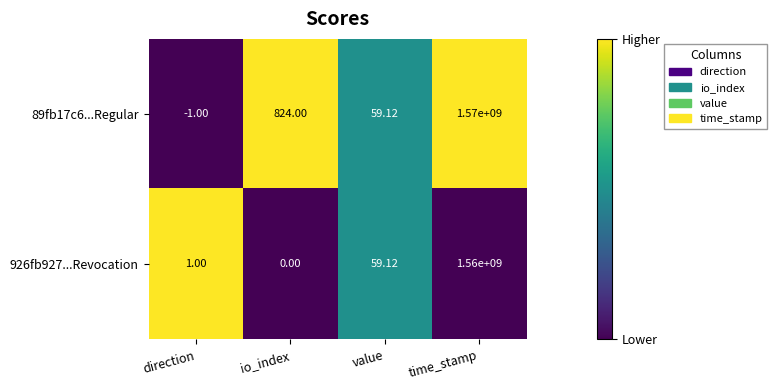

List the labels in order of 926fb927...Revocation value, smallest first.

io_index, direction, value, time_stamp